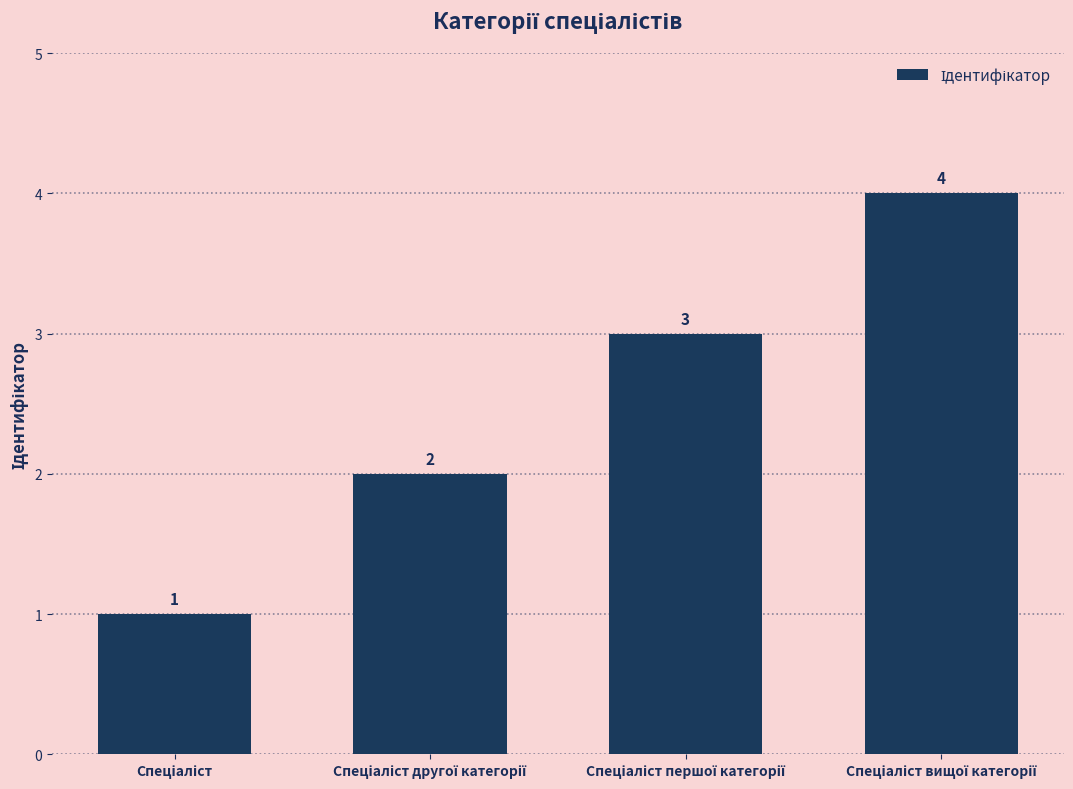

How many values are between 2 and 4?

3